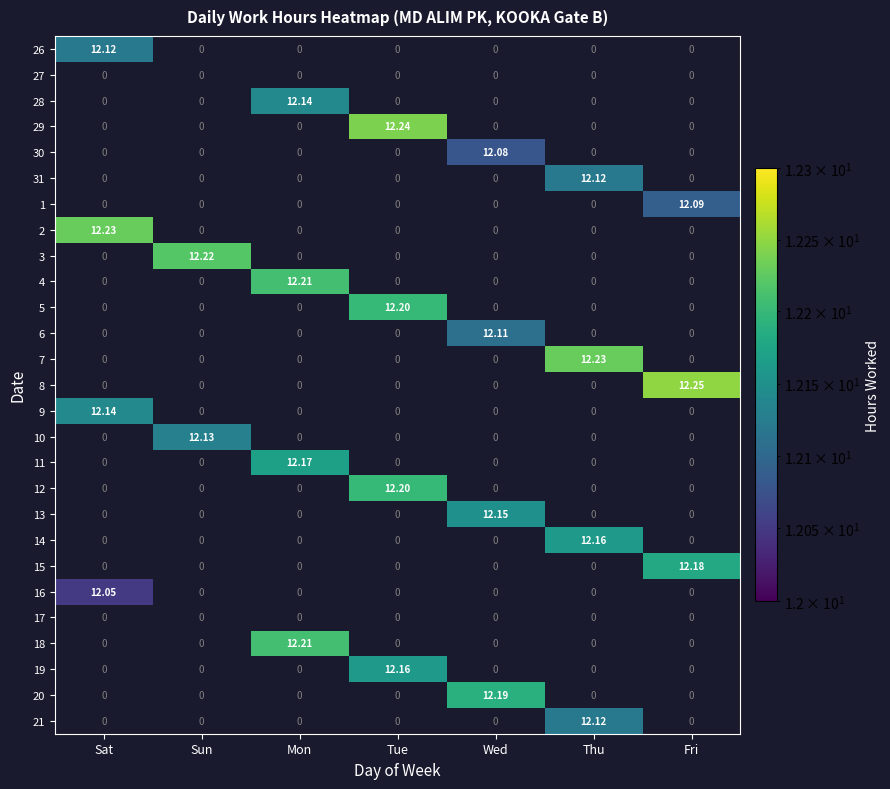

At which category does the chart reach its peak across all series?

Fri